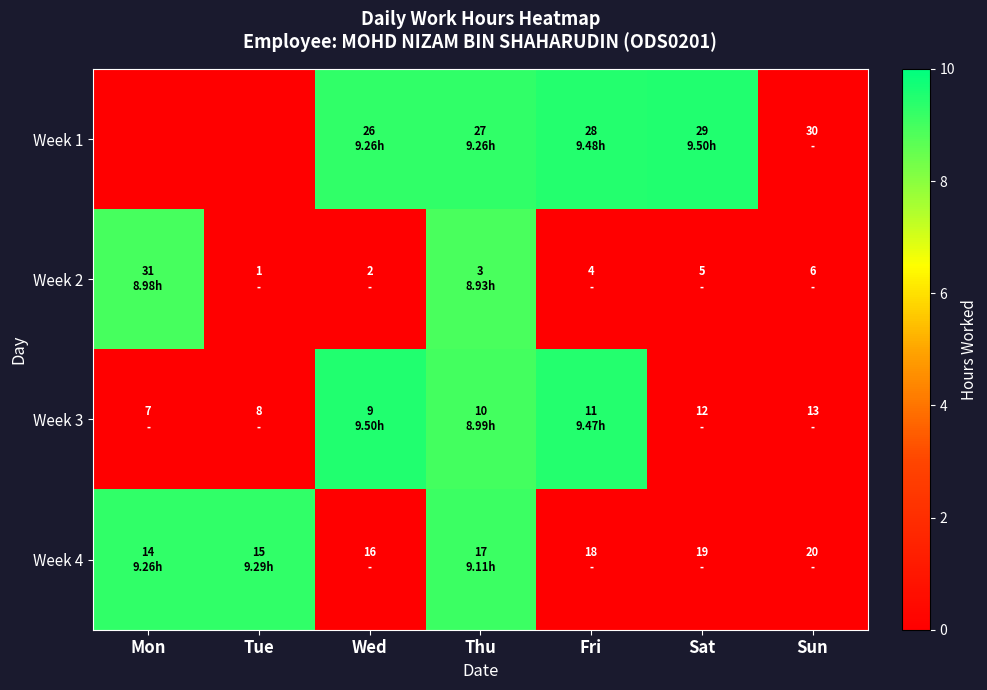

Which series has the widest spread of values?

Week 1